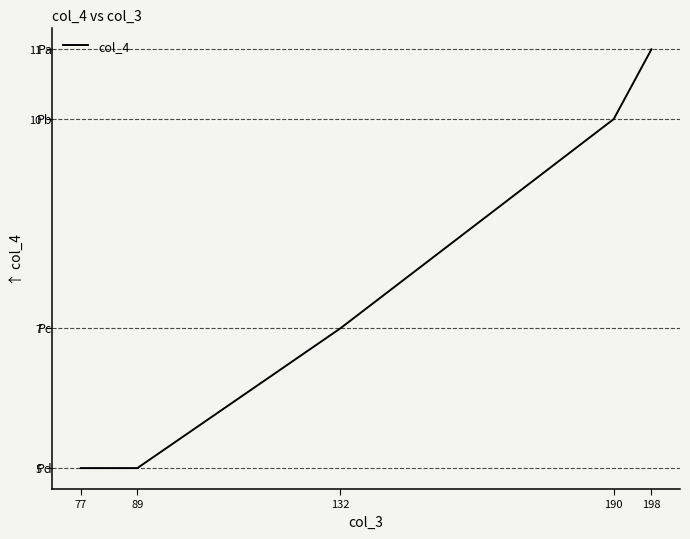

Where is the data nearest to the value 8?

132